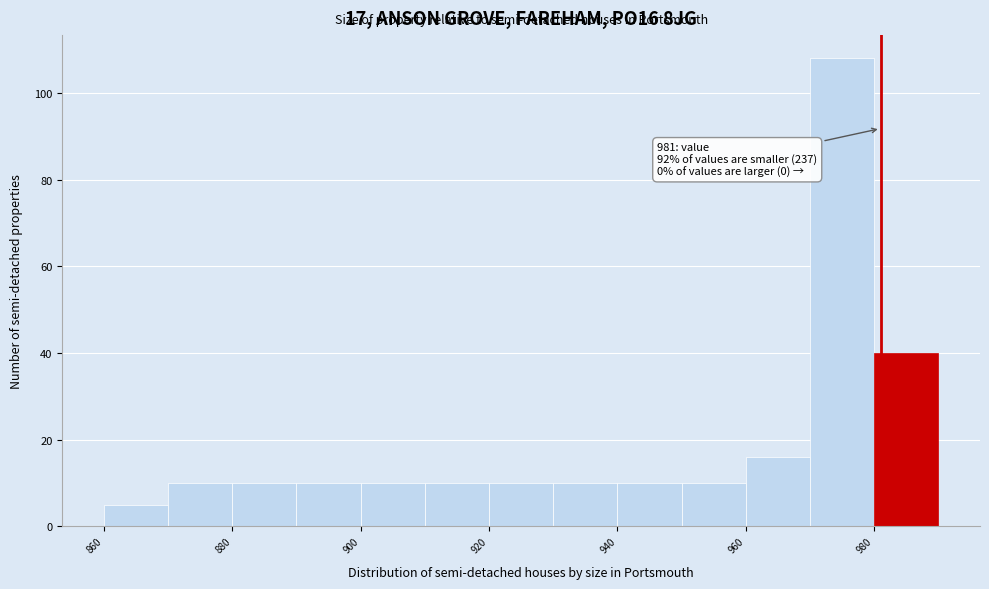

Which range on the x-axis has the tallest bar?

970 to 980